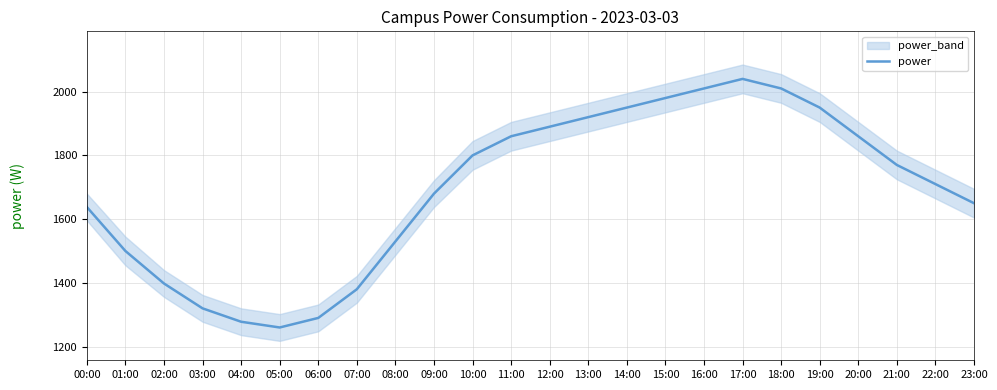

Reading right to left, extract all data points from this chart.

23:00=1650	22:00=1710	21:00=1770	20:00=1860	19:00=1950	18:00=2010	17:00=2040	16:00=2010	15:00=1980	14:00=1950	13:00=1920	12:00=1890	11:00=1860	10:00=1800	09:00=1680	08:00=1530	07:00=1380	06:00=1290	05:00=1260	04:00=1278	03:00=1320	02:00=1398	01:00=1500	00:00=1638